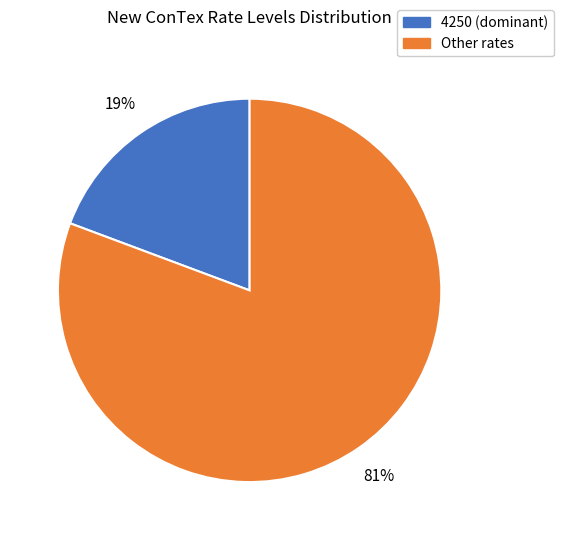

Is there any slice that represents more than half of the pie?

Yes